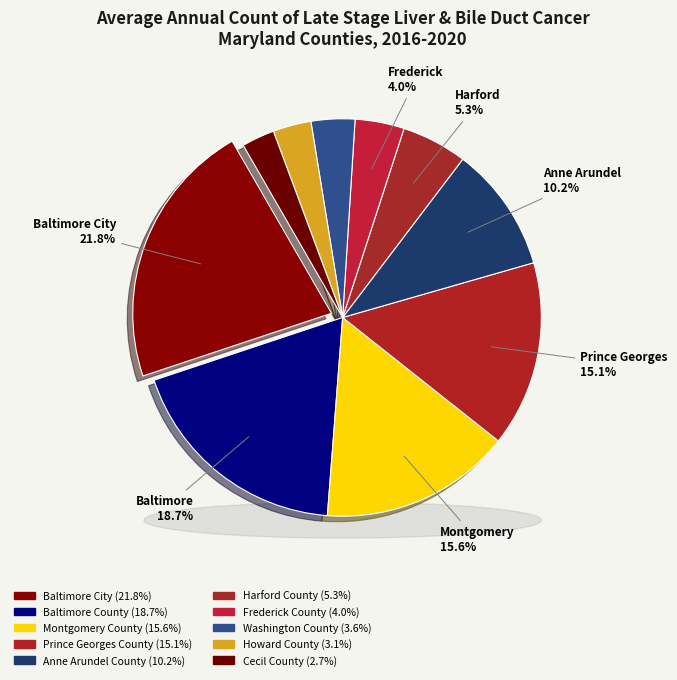

Which category has the smallest portion of the pie?

Cecil County